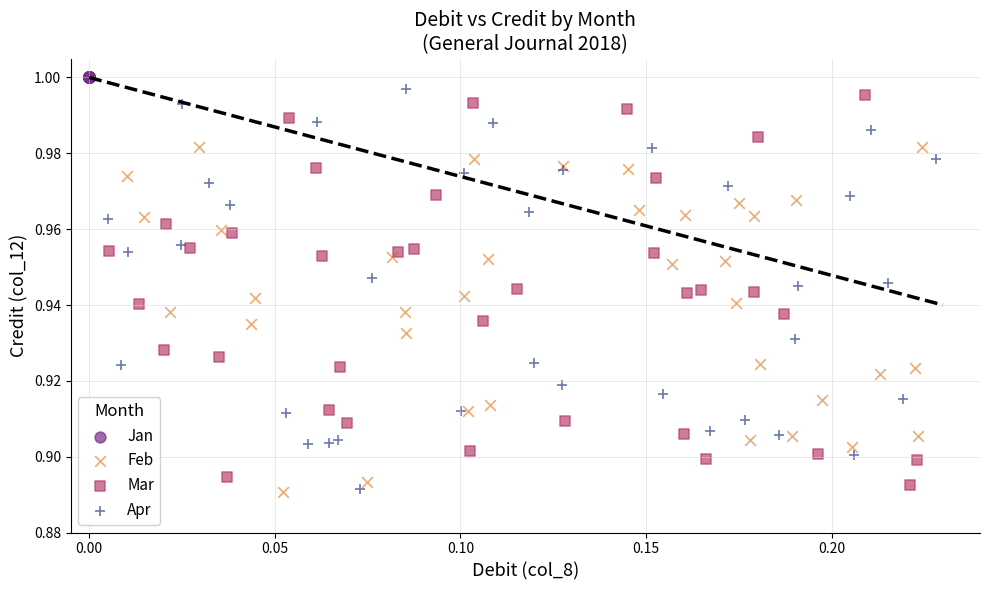

Which series reaches the maximum Y coordinate?

Jan